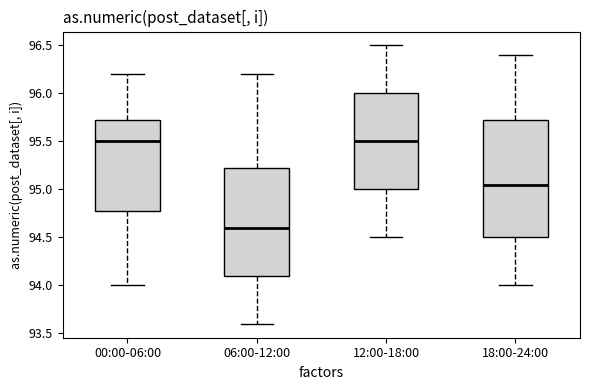

Where is the upper edge of the box for 18:00-24:00 on the y-axis? The values are not printed on the chart, so give them approximately, as read against the axis.

95.75